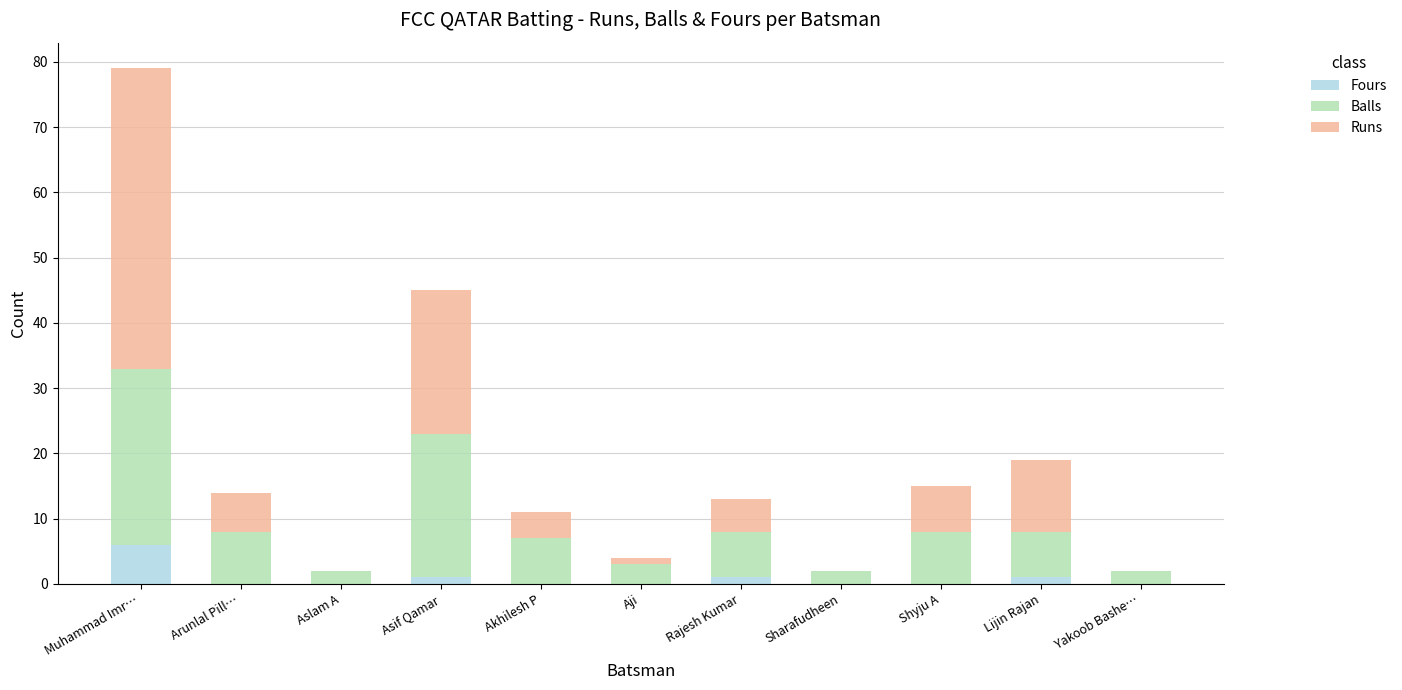

How many series are shown in this chart?

3